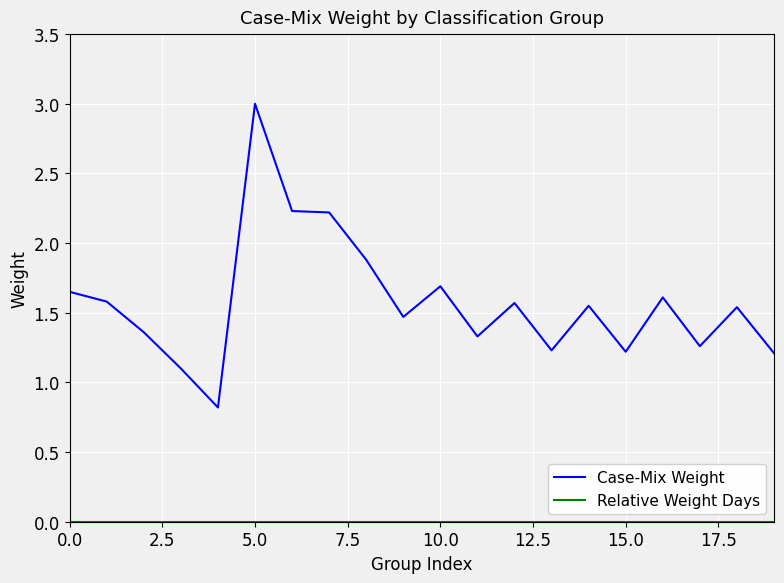

Which series has the widest spread of values?

Case-Mix Weight